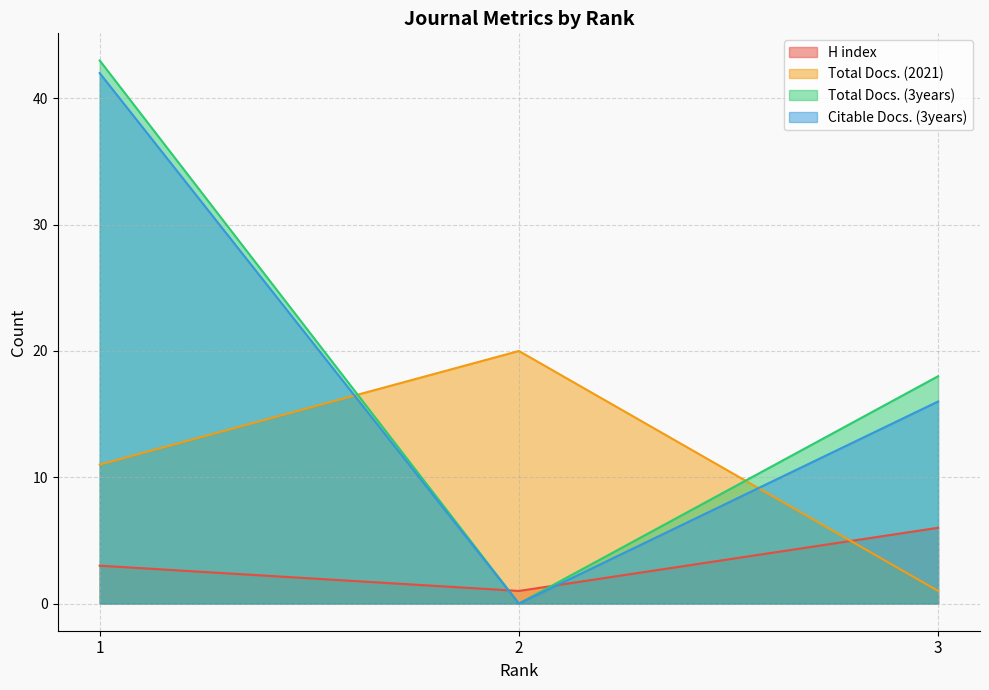

What is the sum of all Total Docs. (2021) values?

32